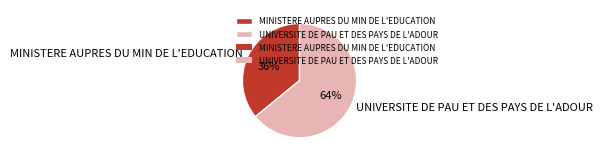

Between MINISTERE AUPRES DU MIN DE L'EDUCATION and UNIVERSITE DE PAU ET DES PAYS DE L'ADOUR, which is larger?

UNIVERSITE DE PAU ET DES PAYS DE L'ADOUR